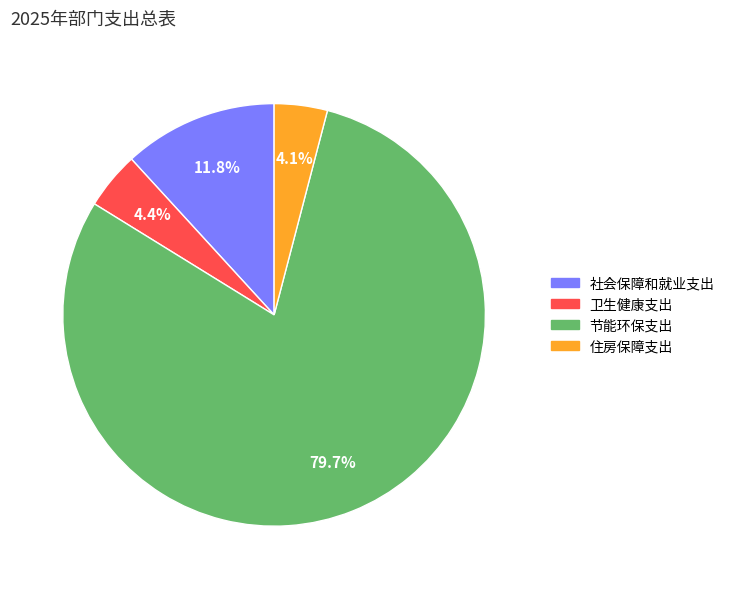

Count the number of slices in the pie.

4